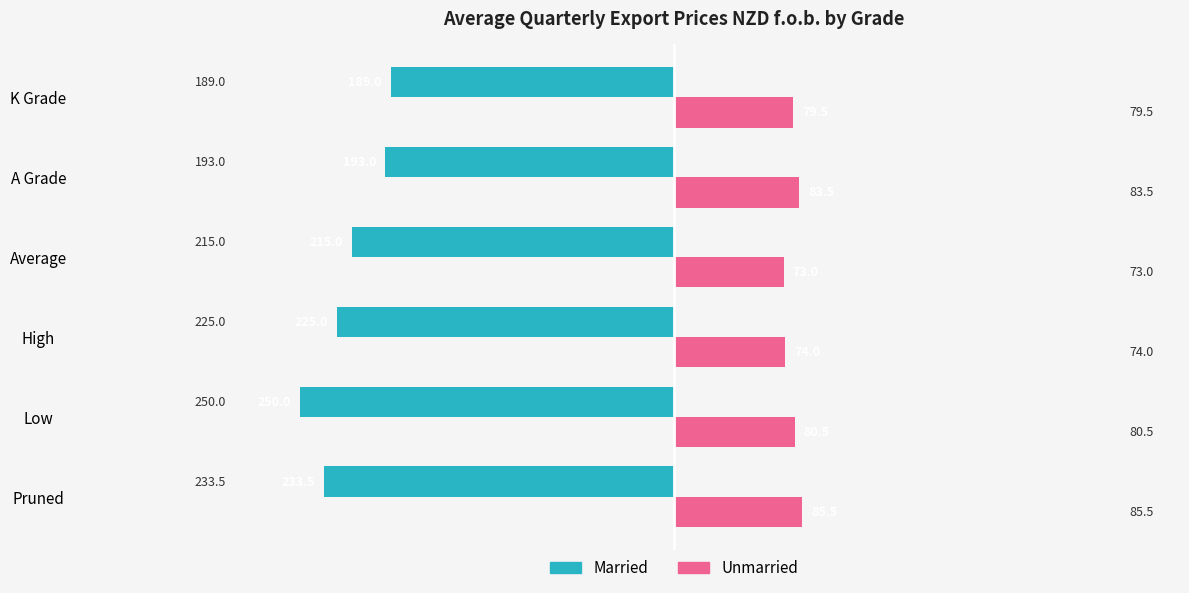

What is the sum of all Married values?

-1305.5